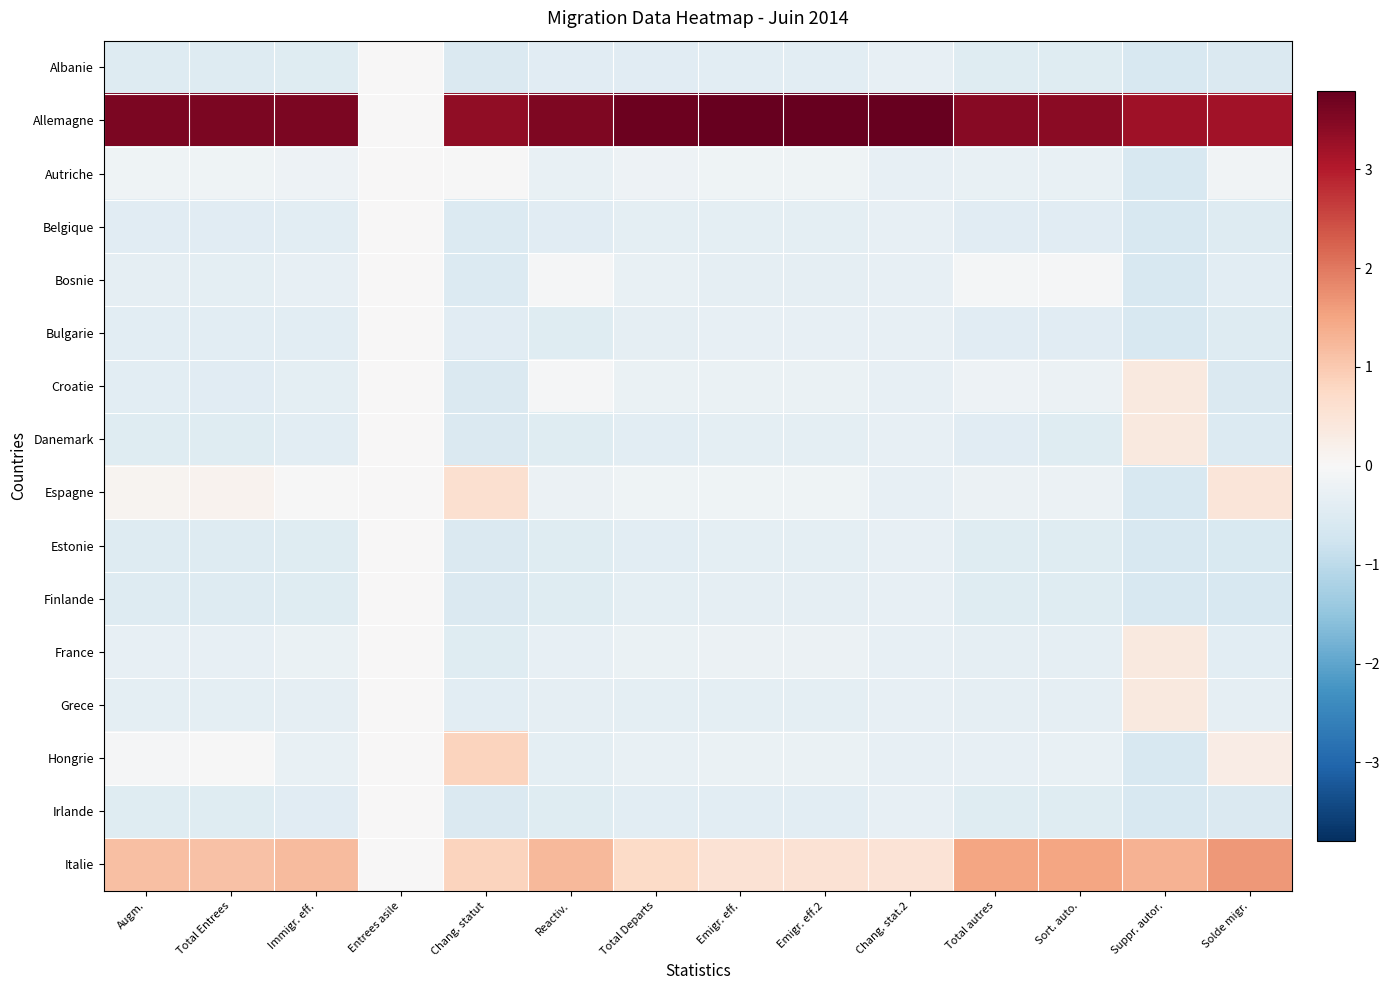

Count the number of categories in the chart.

14